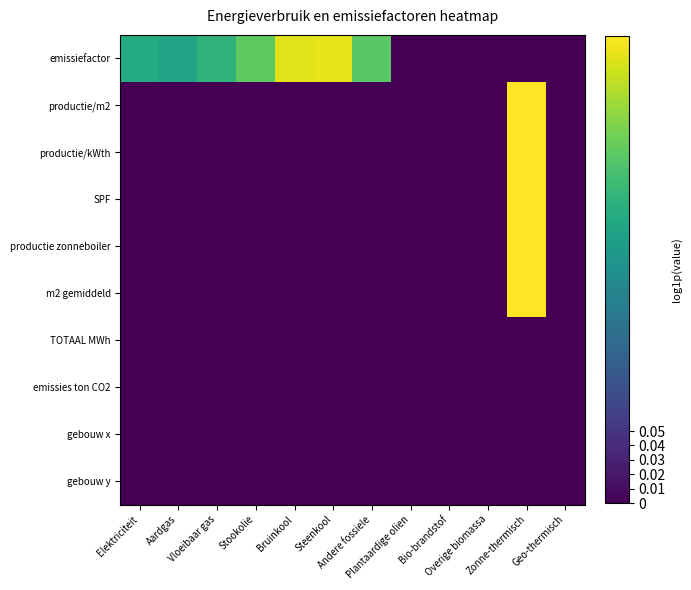

How many series are shown in this chart?

10